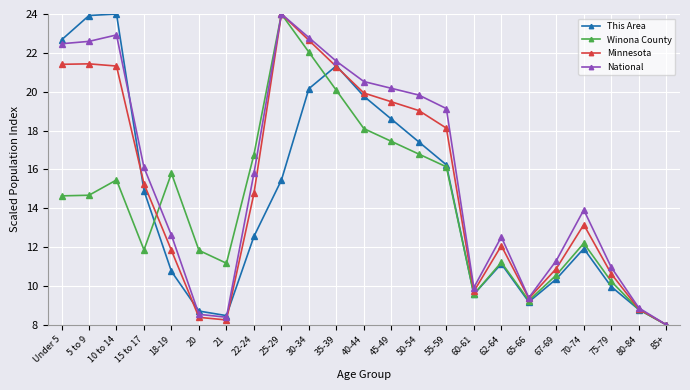

How many interior local peaks does the This Area series have?

4